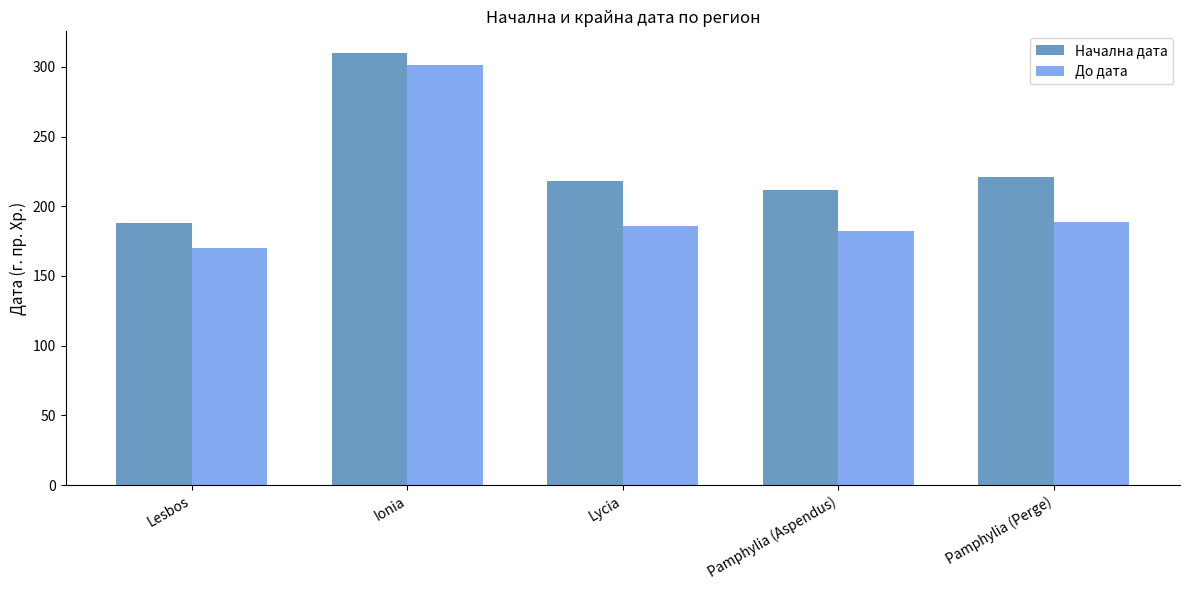

What is the label of the 4th bar from the right?

Ionia